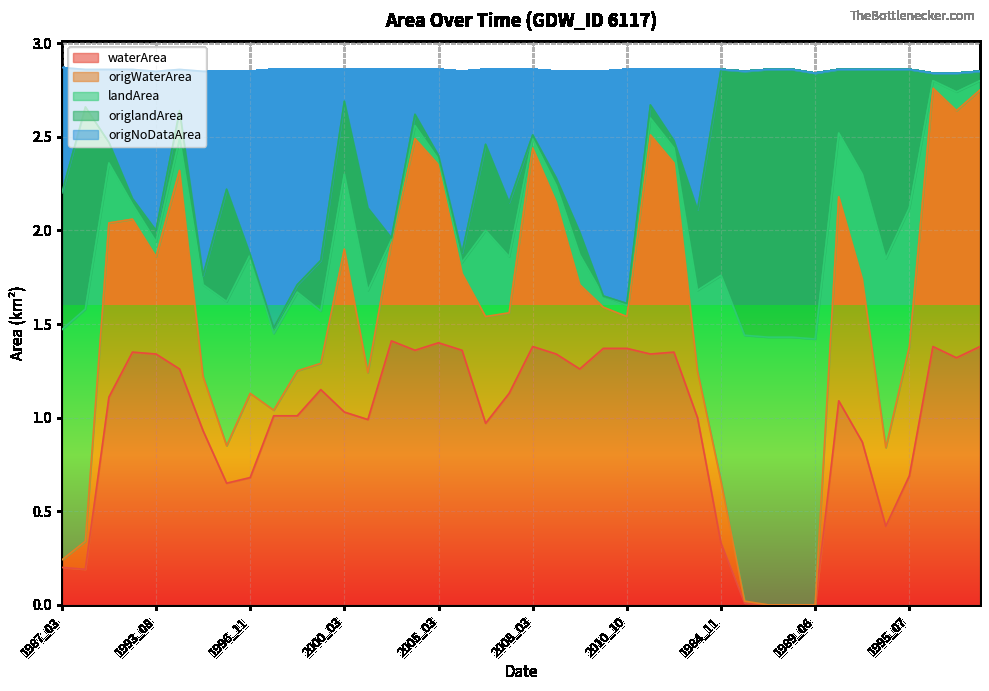

The waterArea series shows 1.7 at 2000_03. True or false?

False